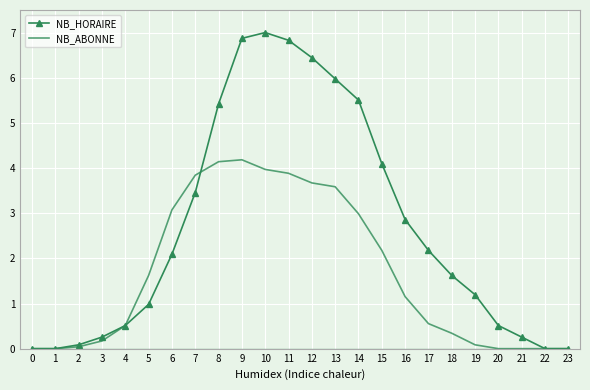

Which series has the largest total across all categories?

NB_HORAIRE